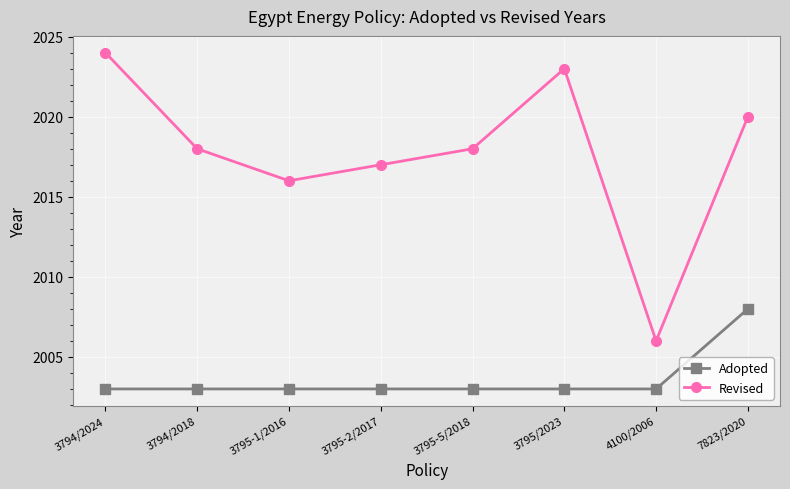

The value of Adopted at 3795-1/2016 is 2003. True or false?

True